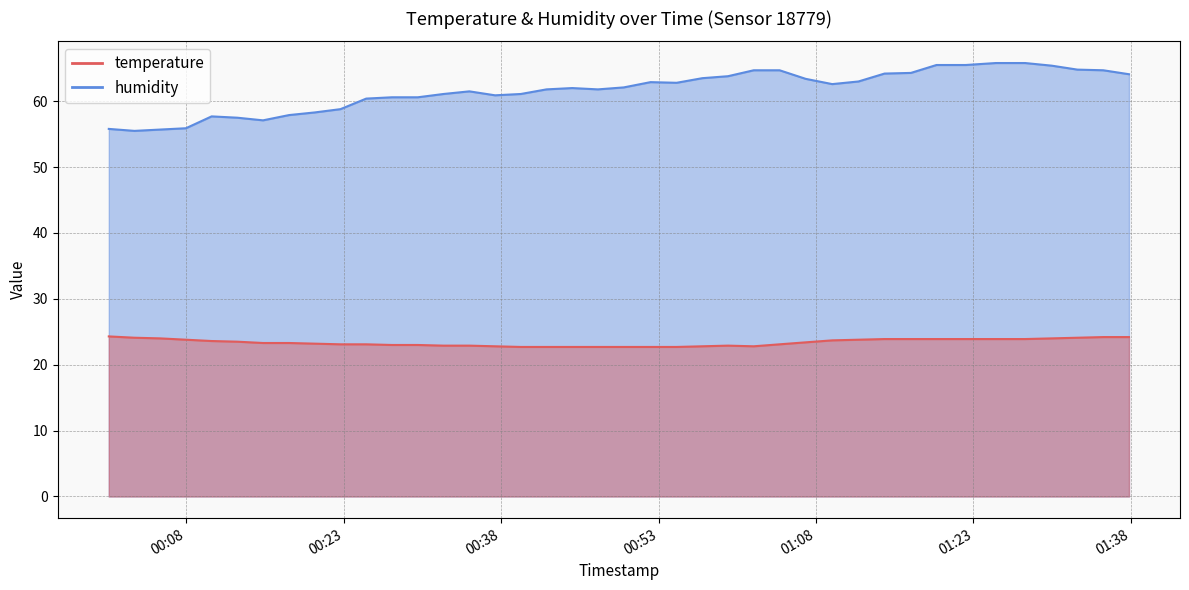

What is the difference between the highest and lowest values at 2023-07-16T00:32:30?

38.2